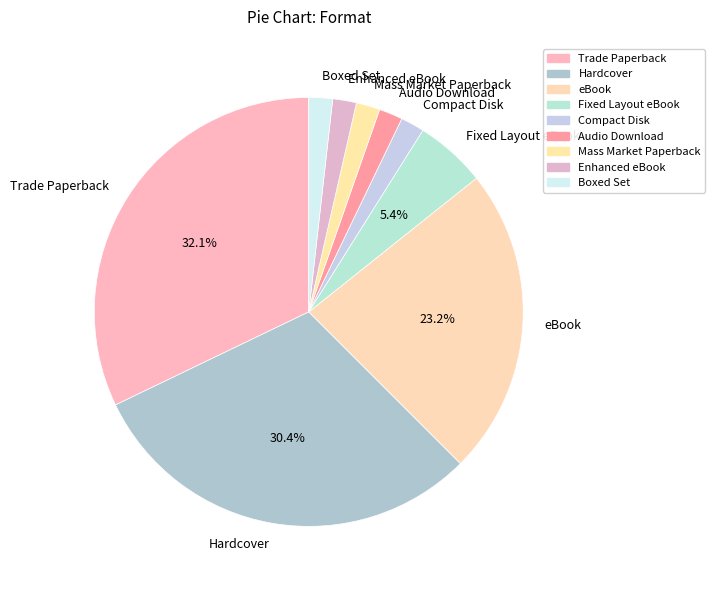

To the nearest percent, what portion does eBook represent?

23%